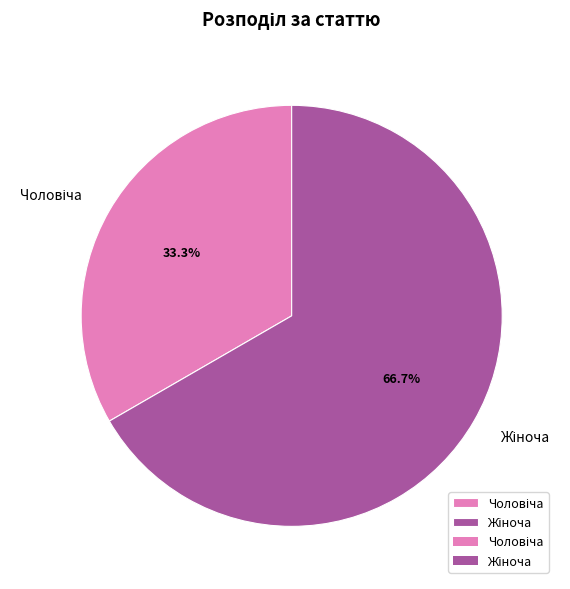

Does any single category account for the majority?

Yes